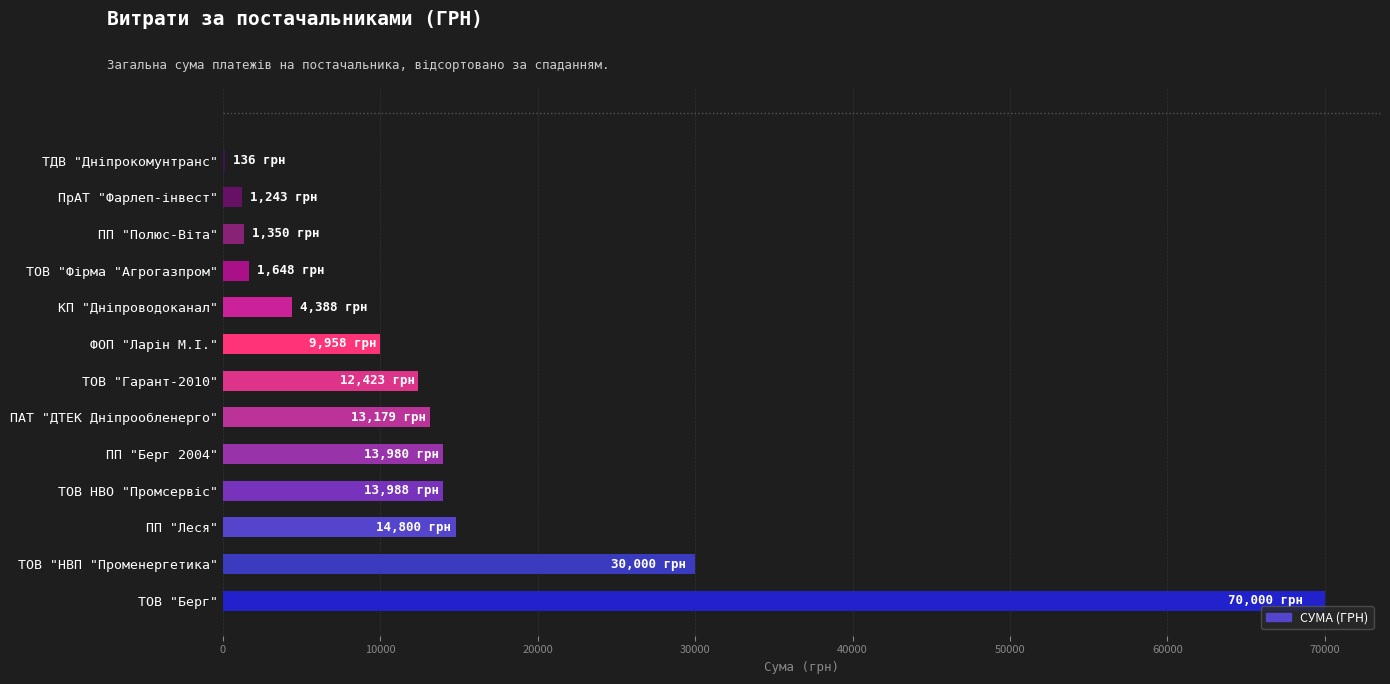

At which category does the chart reach its peak across all series?

ТОВ "Берг"